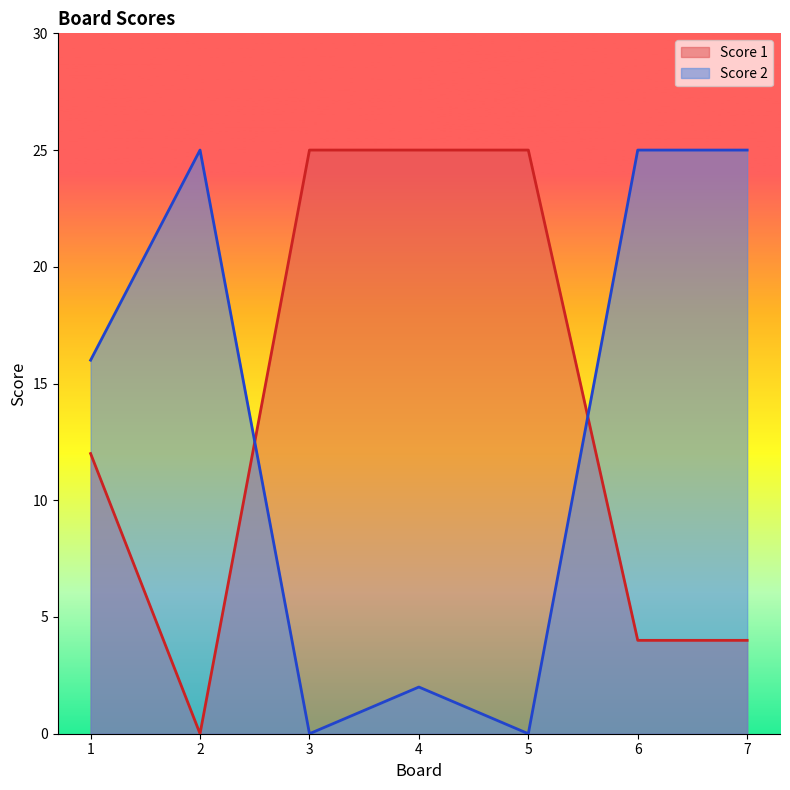

Reading right to left, extract all data points from this chart.

Score 1: 4	4	25	25	25	0	12
Score 2: 25	25	0	2	0	25	16